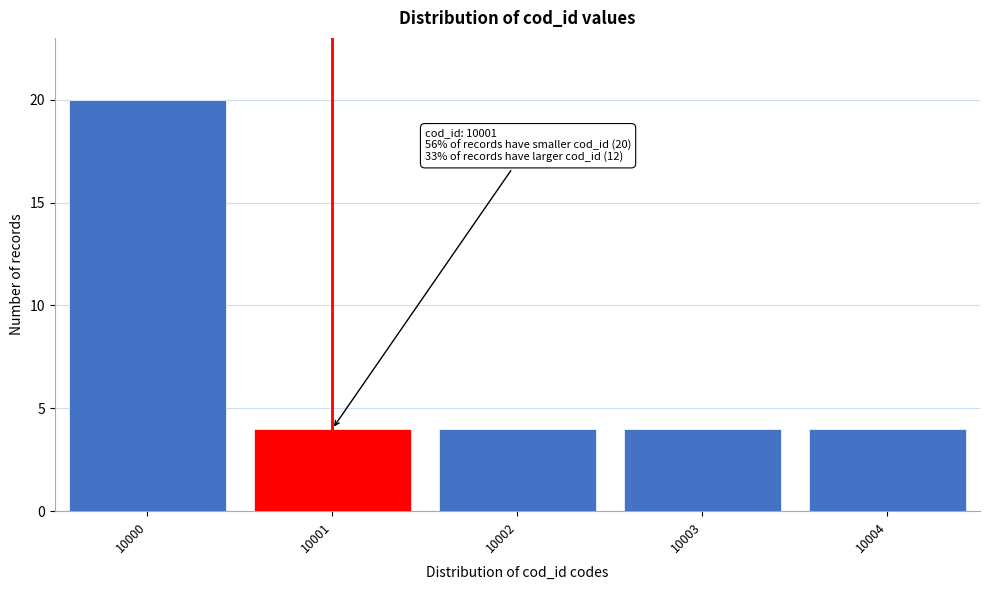

Reading left to right, list all the values displayed in this chart.

20	4	4	4	4